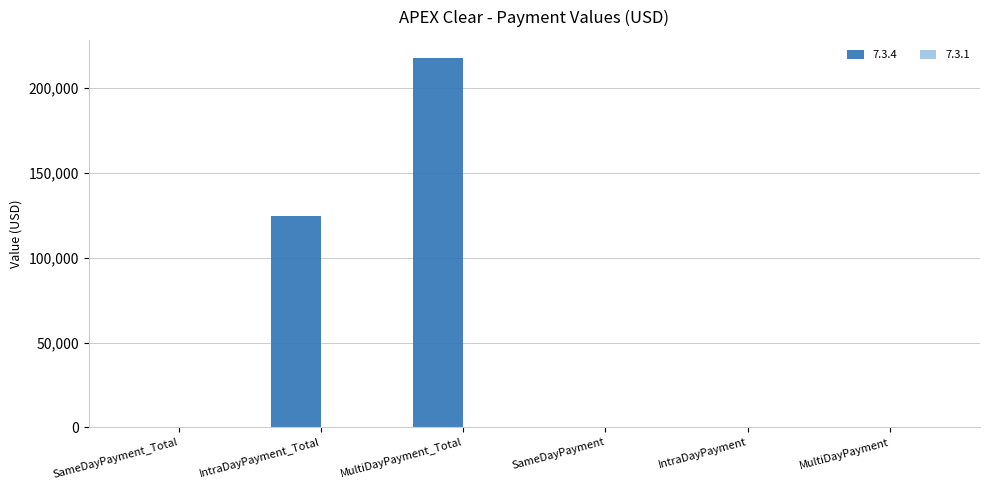

What is the sum of all values?

342372.5